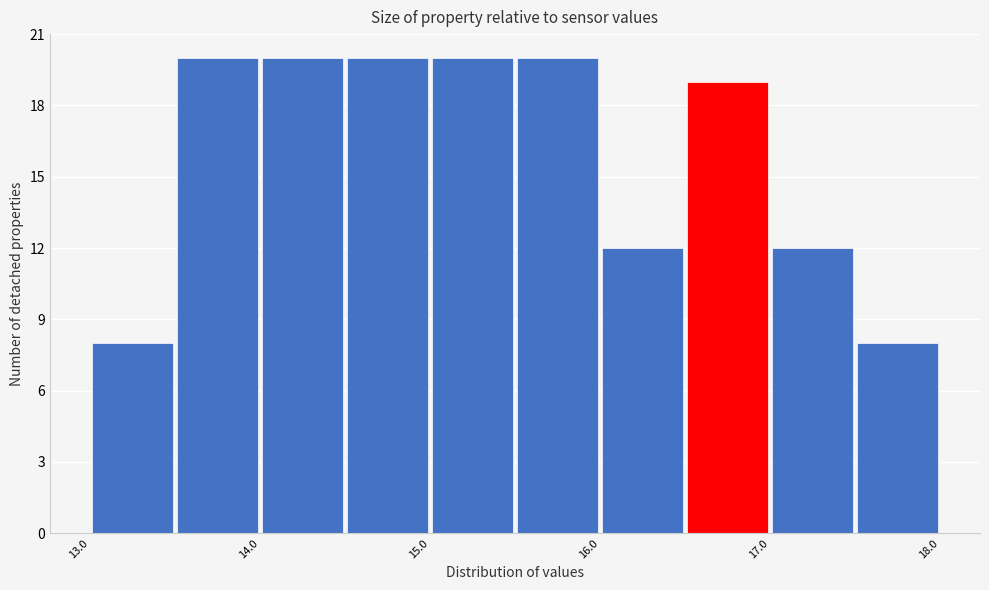

Reading left to right, list every bar in this chart as the range it spans on the x-axis followed by its height. The values are not printed on the chart, so give them approximately, as read against the axis.

13.0 to 13.5: 8
13.5 to 14.0: 20
14.0 to 14.5: 20
14.5 to 15.0: 20
15.0 to 15.5: 20
15.5 to 16.0: 20
16.0 to 16.5: 12
16.5 to 17.0: 19
17.0 to 17.5: 12
17.5 to 18.0: 8